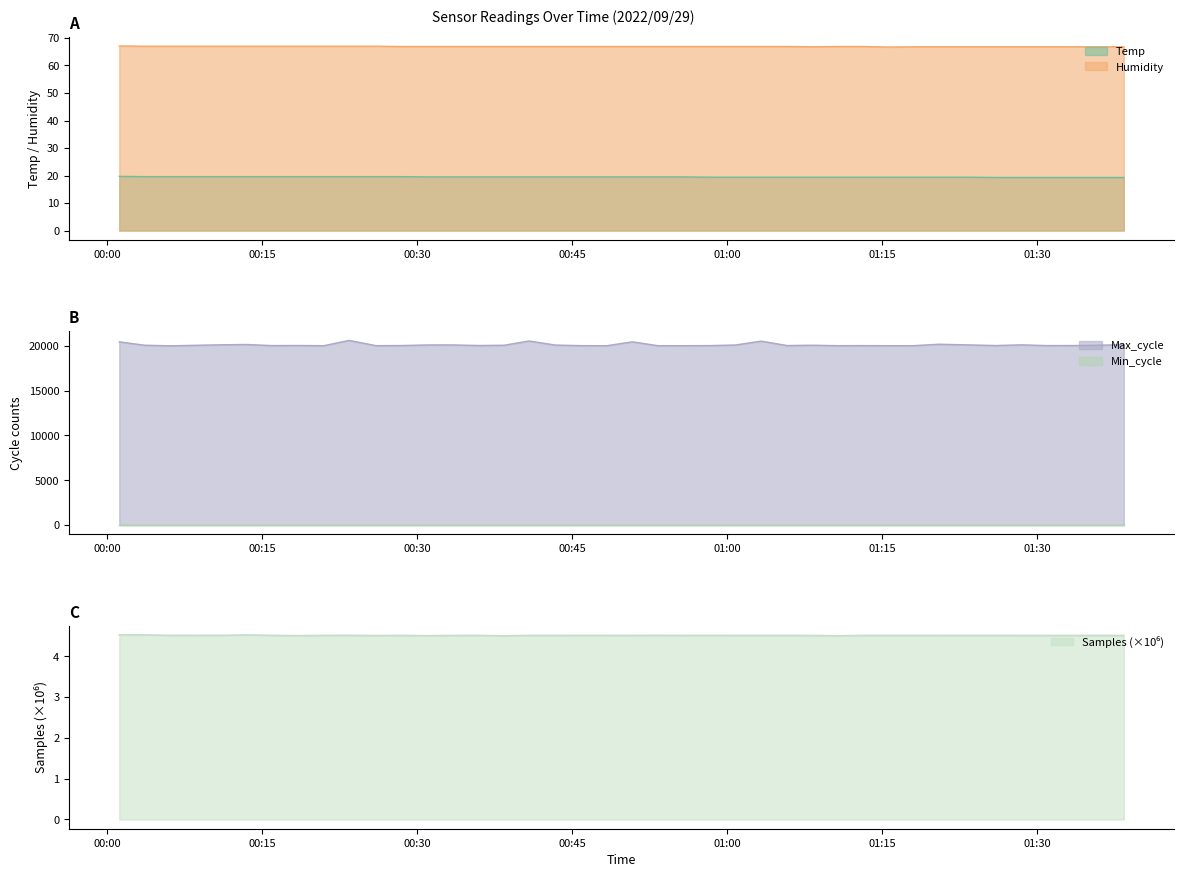

What is the maximum value for Humidity?

67.1